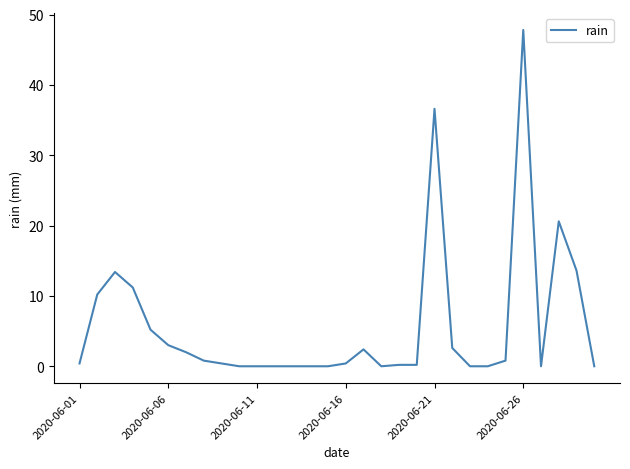

What is the maximum value shown in the chart?

47.8